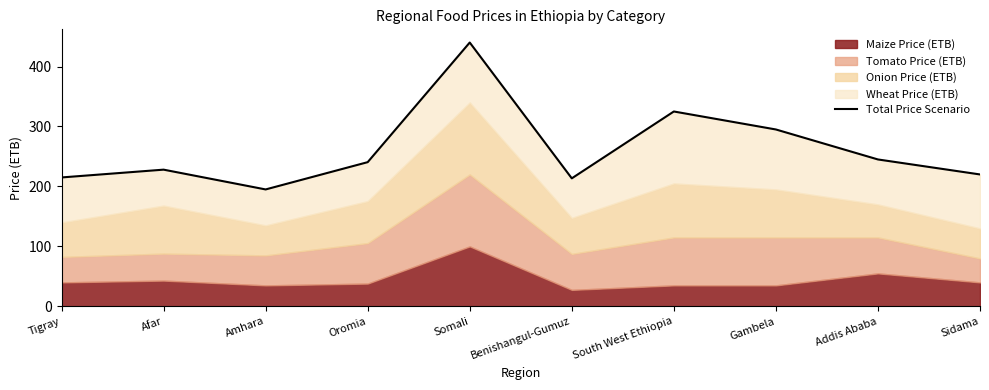

How many data points does each series have?

10